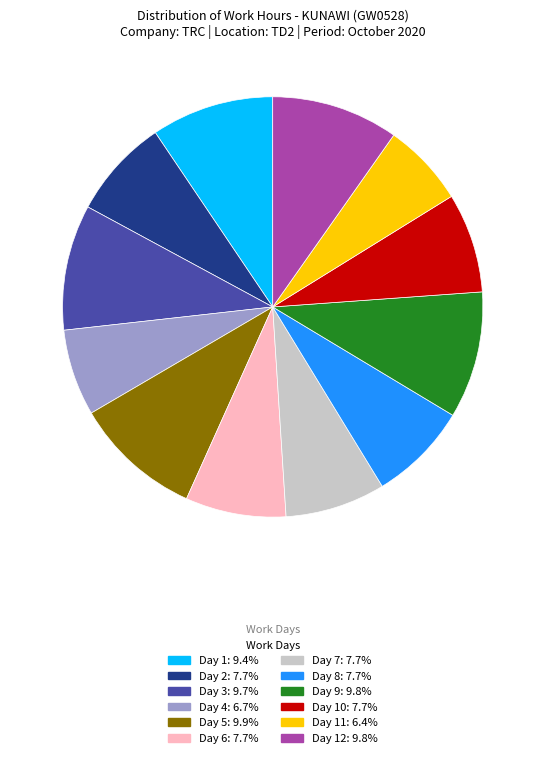

What is the ratio of the value at Day 2: 7.7% to the value at Day 7: 7.7%?

1.0